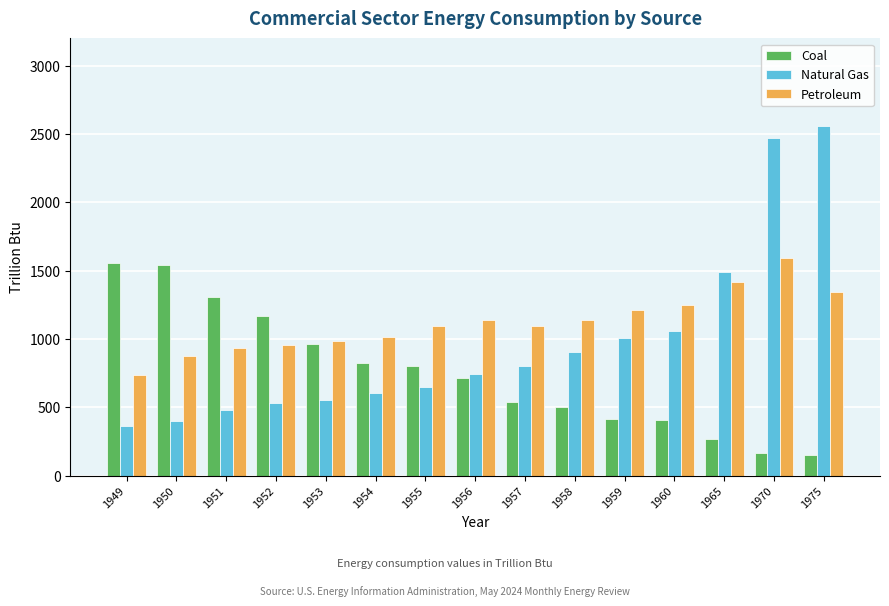

At 1949, list the series in order from largest to smallest.

Coal, Petroleum, Natural Gas